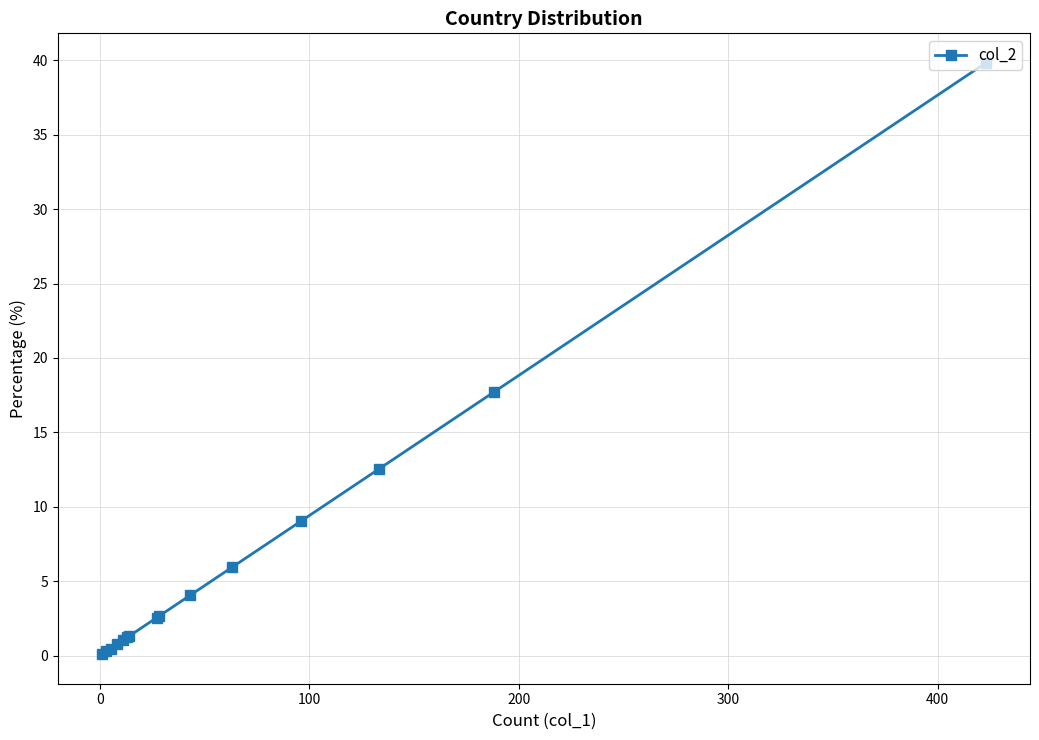

What is the value of the 8th point from the left?

2.5